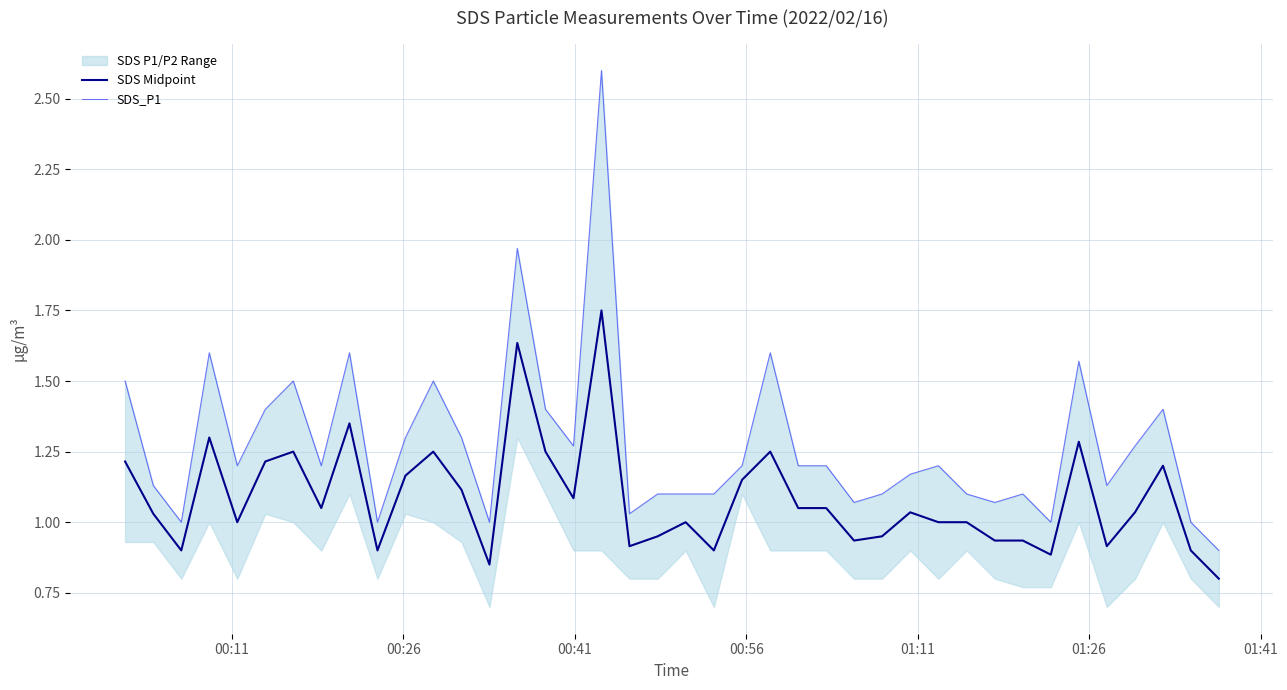

True or false: SDS Midpoint has a value of 0.5 at 36.

False